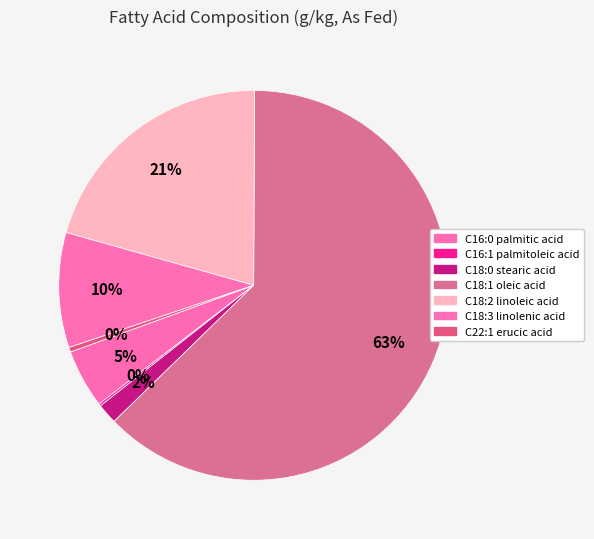

Which has a higher value, C16:0 palmitic acid or C18:3 linolenic acid?

C18:3 linolenic acid